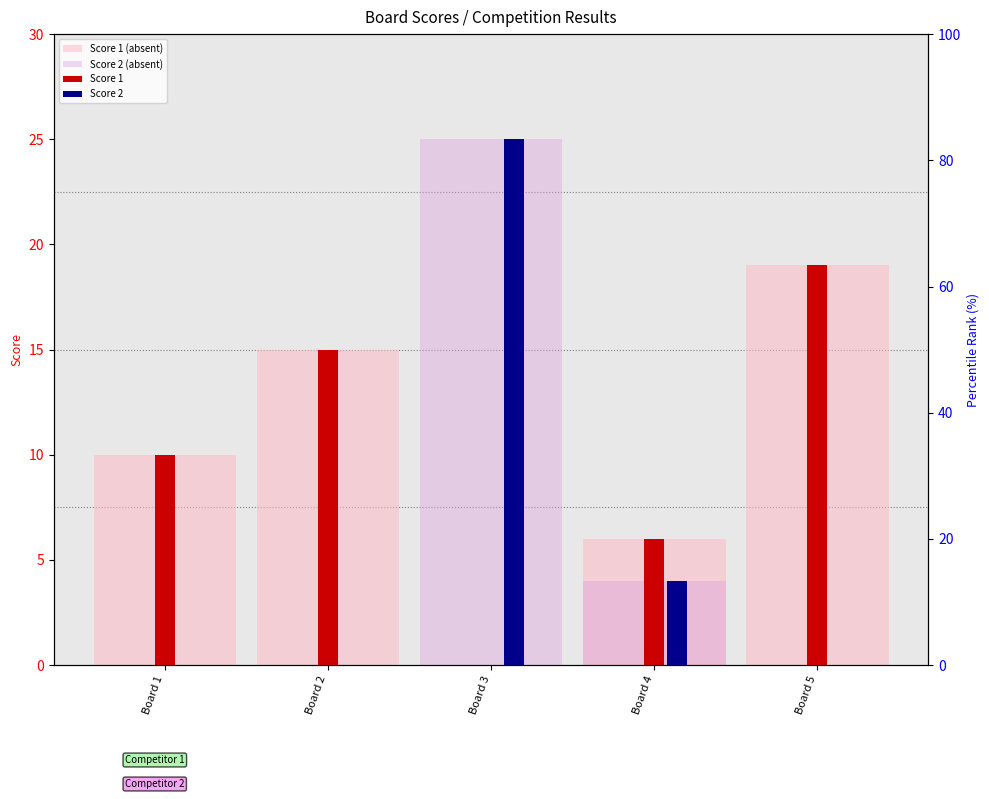

Rank the series by their maximum value, from highest to lowest.

Score 2 (absent), Score 2, Score 1 (absent), Score 1